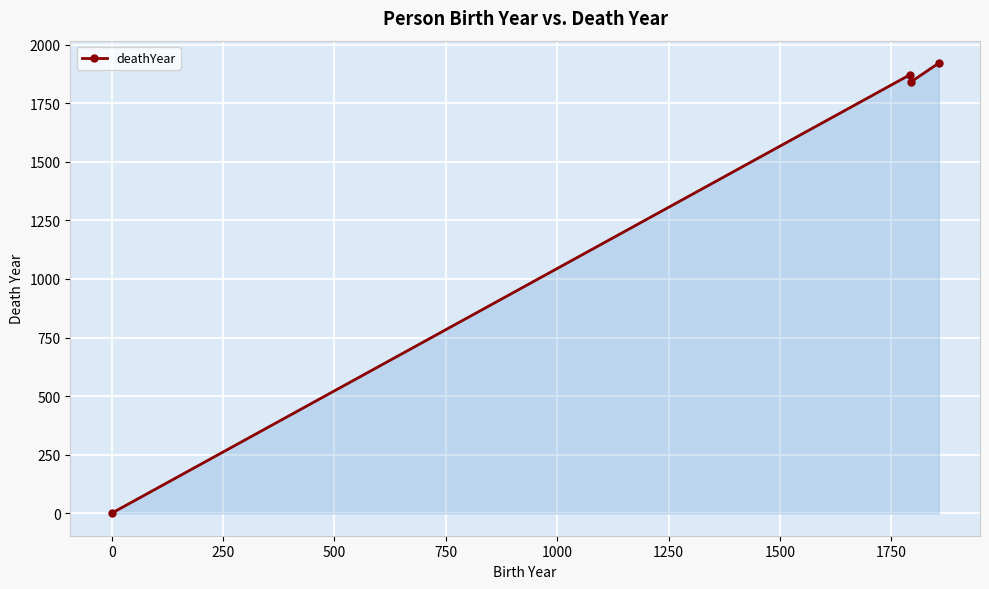

What is the average value?

1408